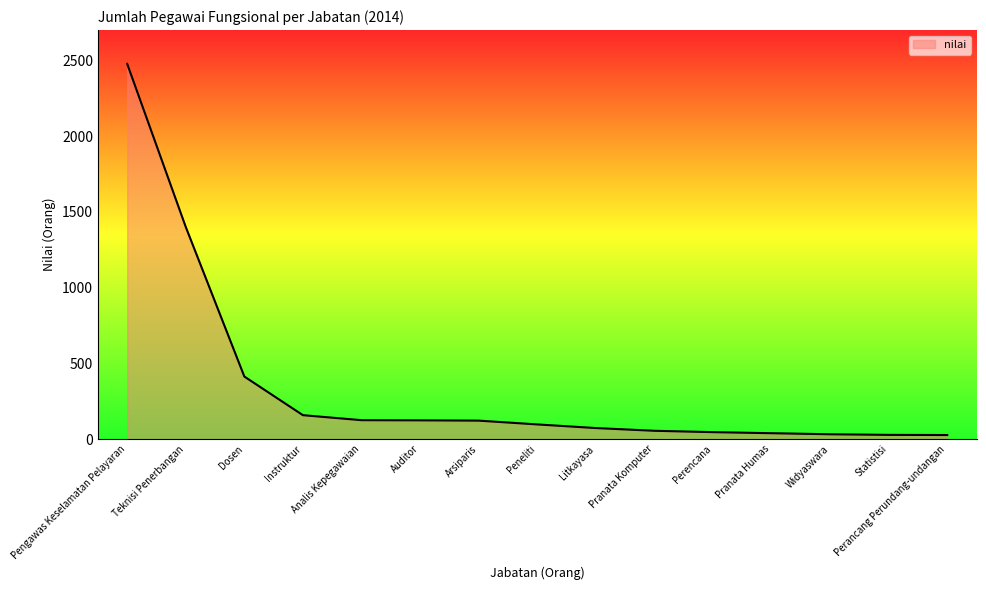

Which label corresponds to the smallest value in the chart?

Perancang Perundang-undangan